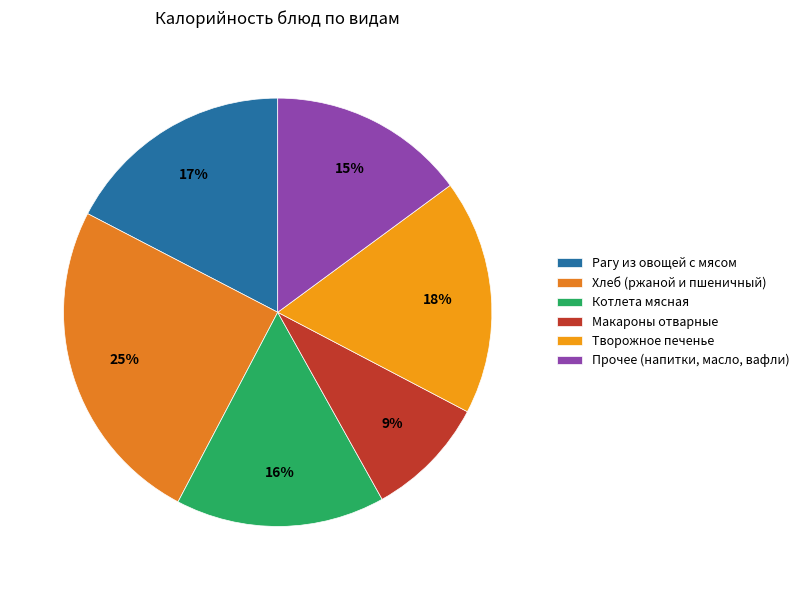

How many segments does this pie chart have?

6